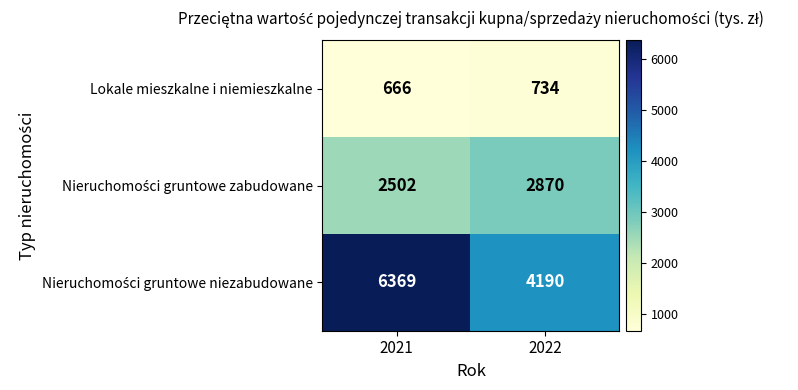

At which label does Lokale mieszkalne i niemieszkalne reach its minimum?

2021